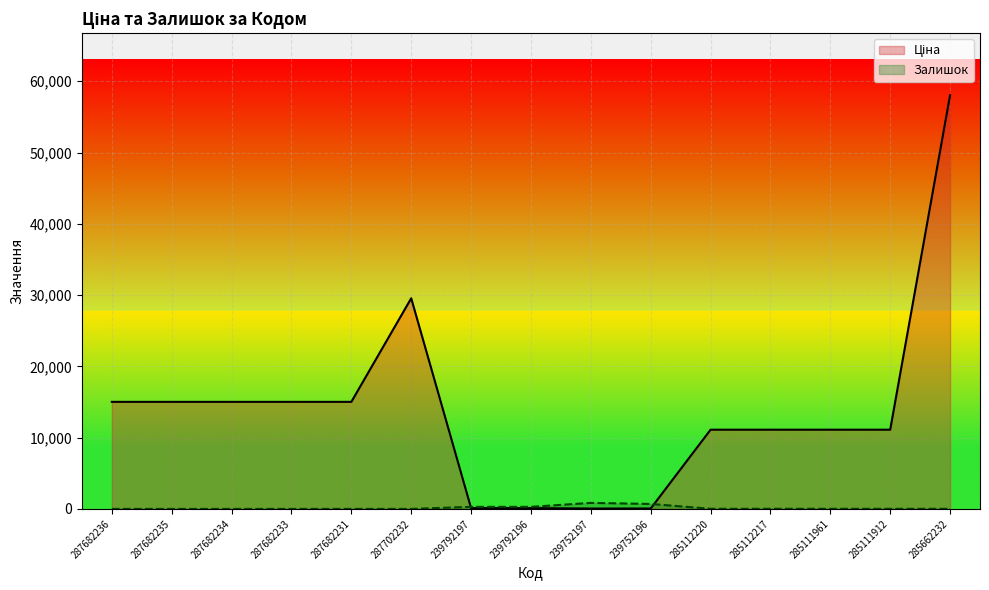

Reading left to right, extract all data points from this chart.

Ціна: 287682236=15019.2	287682235=15019.2	287682234=15019.2	287682233=15019.2	287682231=15019.2	287702232=29548.9	239792197=113.3	239792196=113.3	239752197=56.7	239752196=56.7	285112220=11113.6	285112217=11113.6	285111961=11113.6	285111912=11113.6	285662232=58037.0
Залишок: 287682236=0.0	287682235=0.0	287682234=0.0	287682233=0.0	287682231=0.0	287702232=0.0	239792197=289.0	239792196=290.0	239752197=845.0	239752196=698.0	285112220=17.0	285112217=17.0	285111961=17.0	285111912=14.0	285662232=12.0